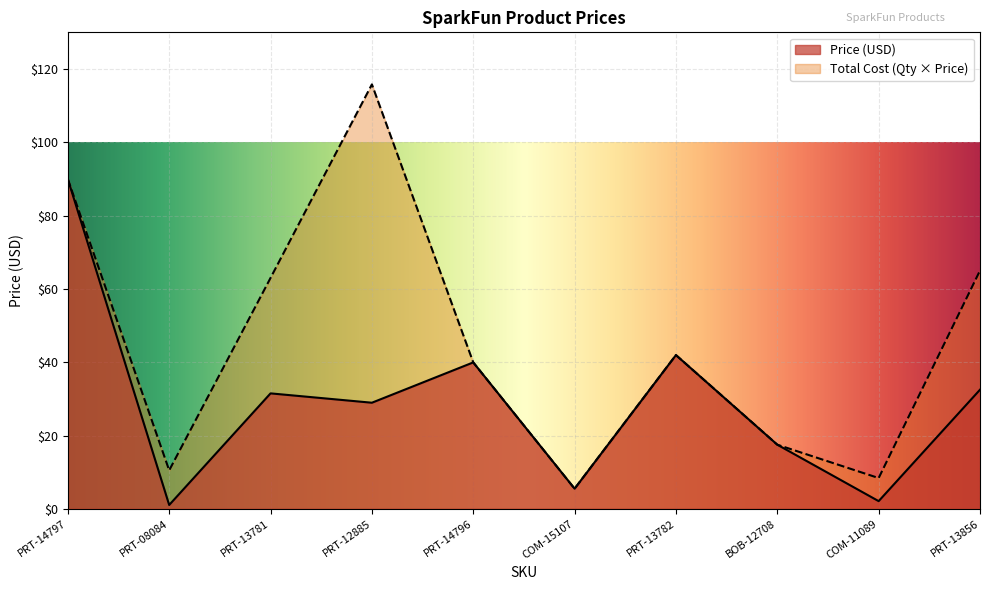

True or false: Price (USD) and Total Cost cross at least once.

False